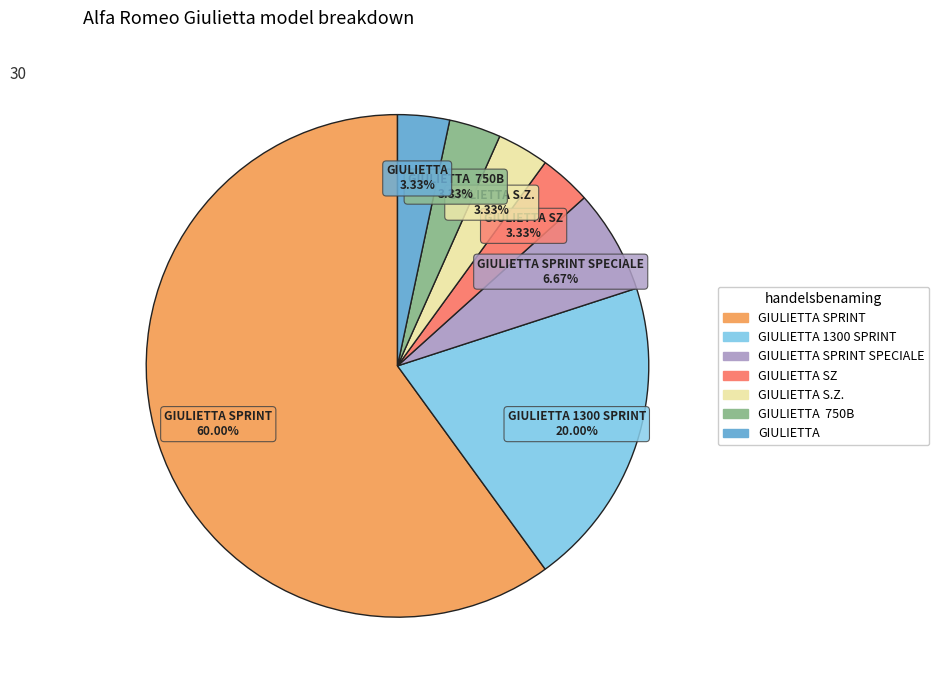

Is there a majority slice in this chart?

Yes